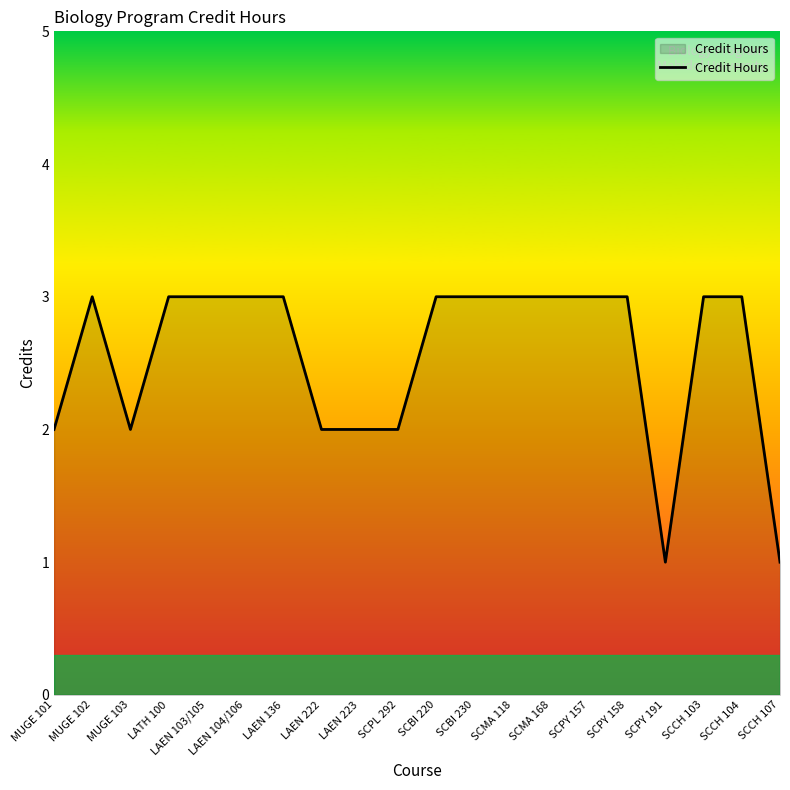

What is the maximum value shown in the chart?

3